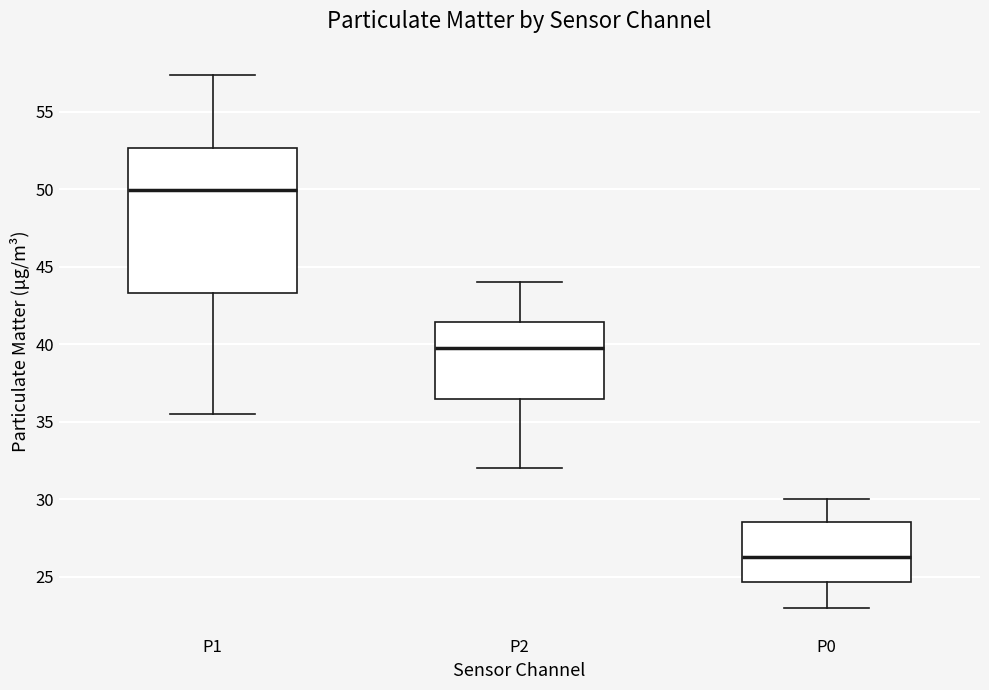

Which box has the highest median line?

P1